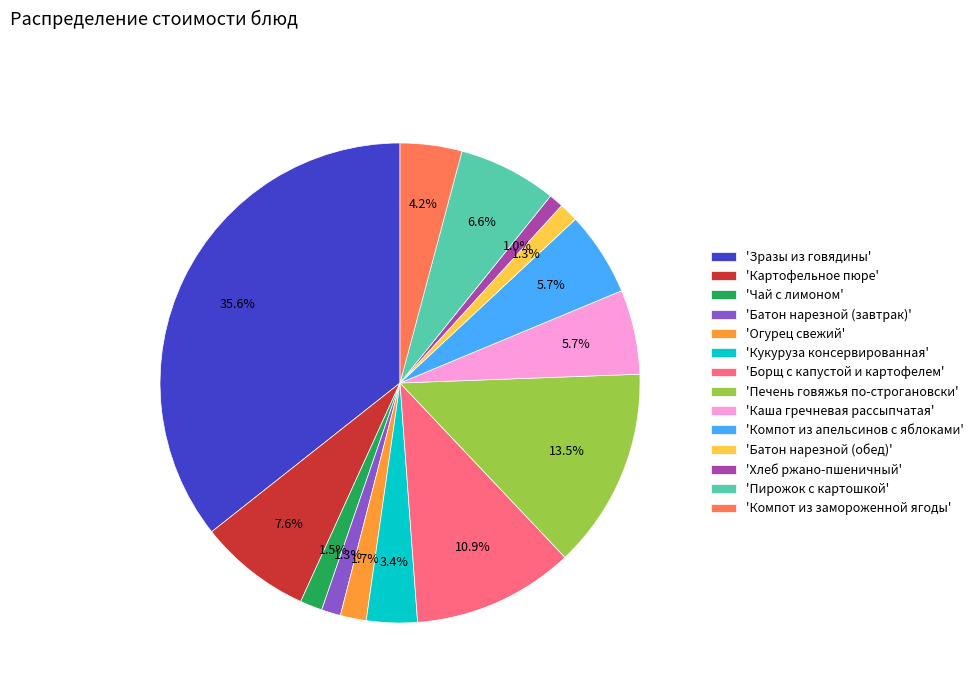

Which has a higher value, 'Борщ с капустой и картофелем' or 'Огурец свежий'?

'Борщ с капустой и картофелем'